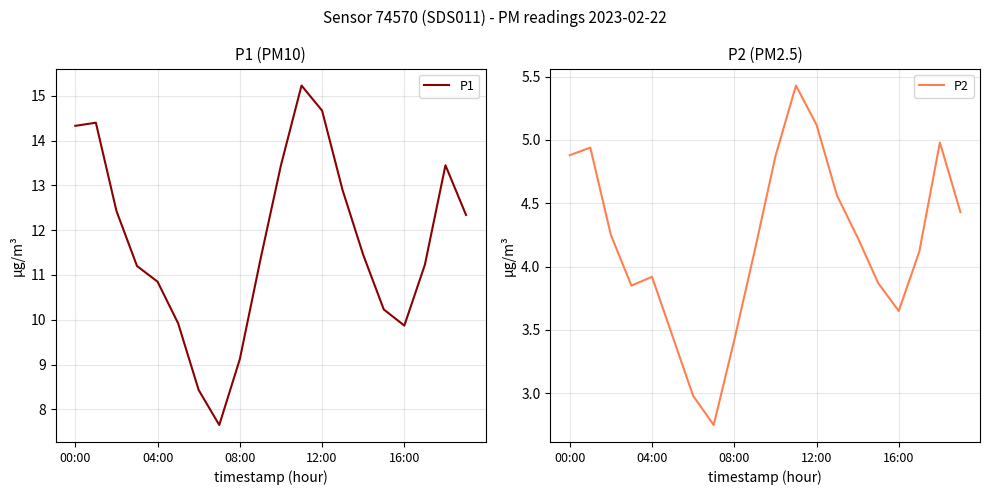

True or false: P2 and P1 cross at least once.

False